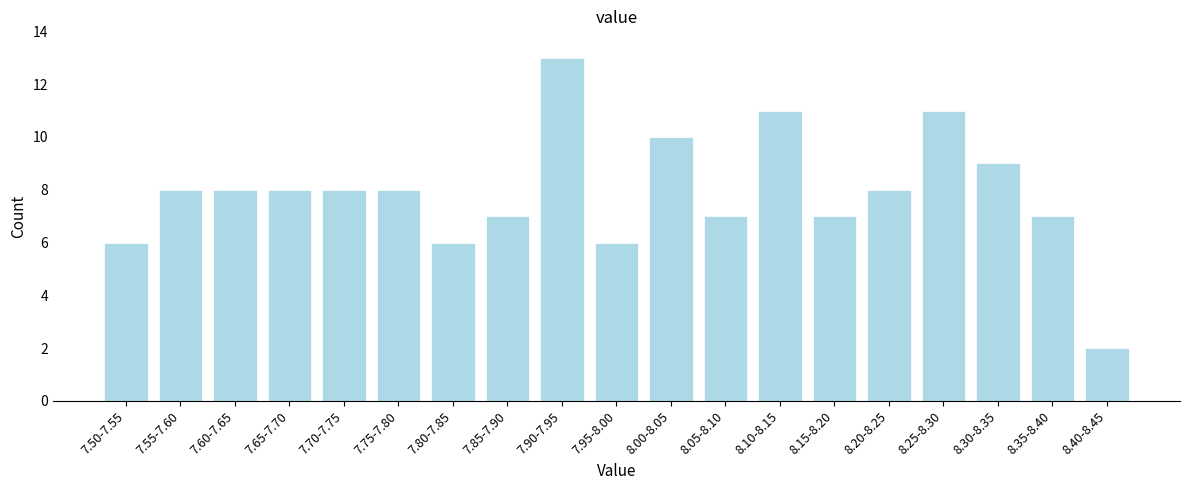

Reading right to left, transcribe all the data shown in this chart.

8.40-8.45=2	8.35-8.40=7	8.30-8.35=9	8.25-8.30=11	8.20-8.25=8	8.15-8.20=7	8.10-8.15=11	8.05-8.10=7	8.00-8.05=10	7.95-8.00=6	7.90-7.95=13	7.85-7.90=7	7.80-7.85=6	7.75-7.80=8	7.70-7.75=8	7.65-7.70=8	7.60-7.65=8	7.55-7.60=8	7.50-7.55=6